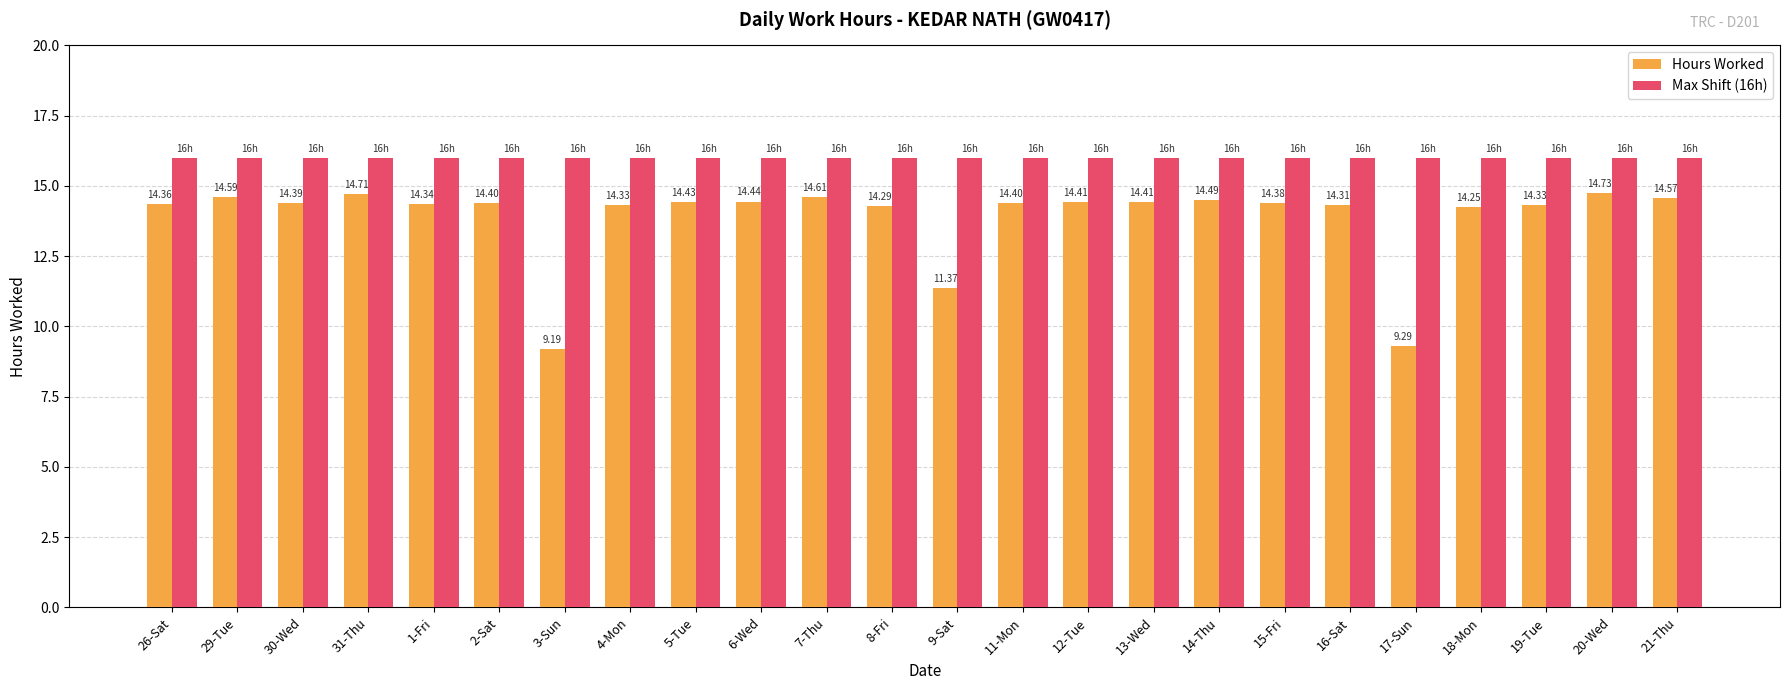

At how many categories does at least one series exceed 13?

24